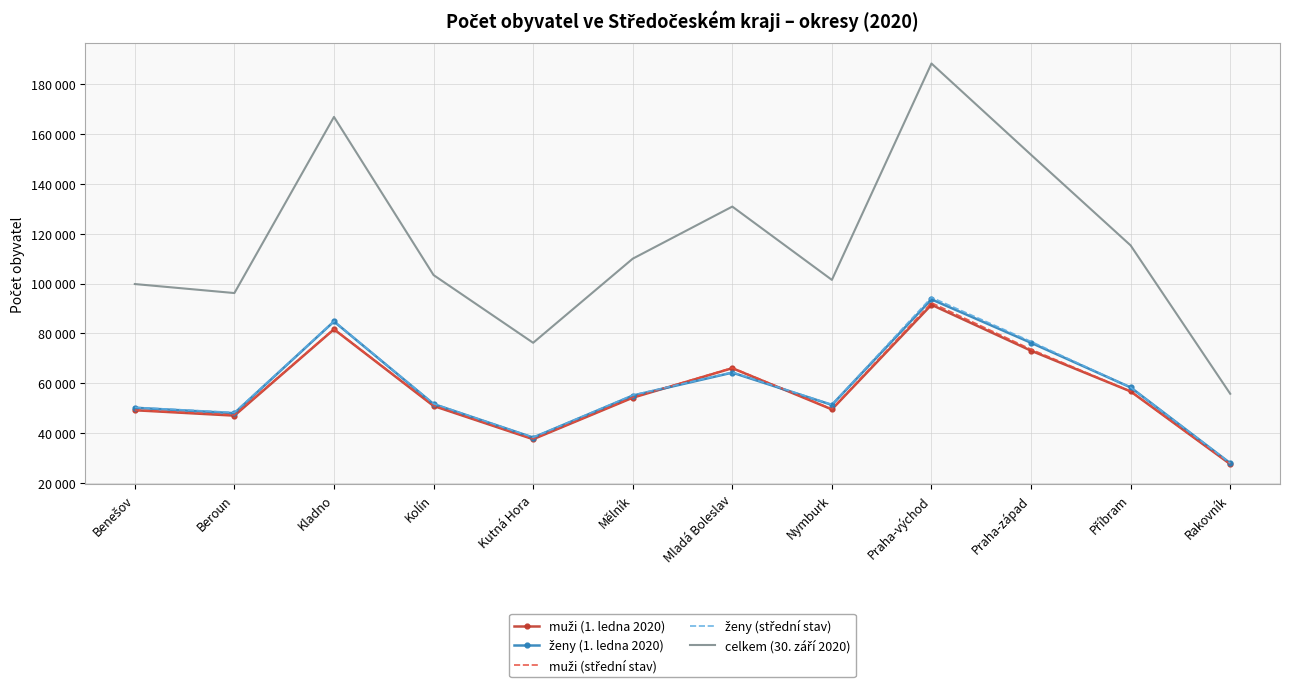

What are all the series names shown in the legend?

muži (1. ledna 2020), ženy (1. ledna 2020), muži (střední stav), ženy (střední stav), celkem (30. září 2020)